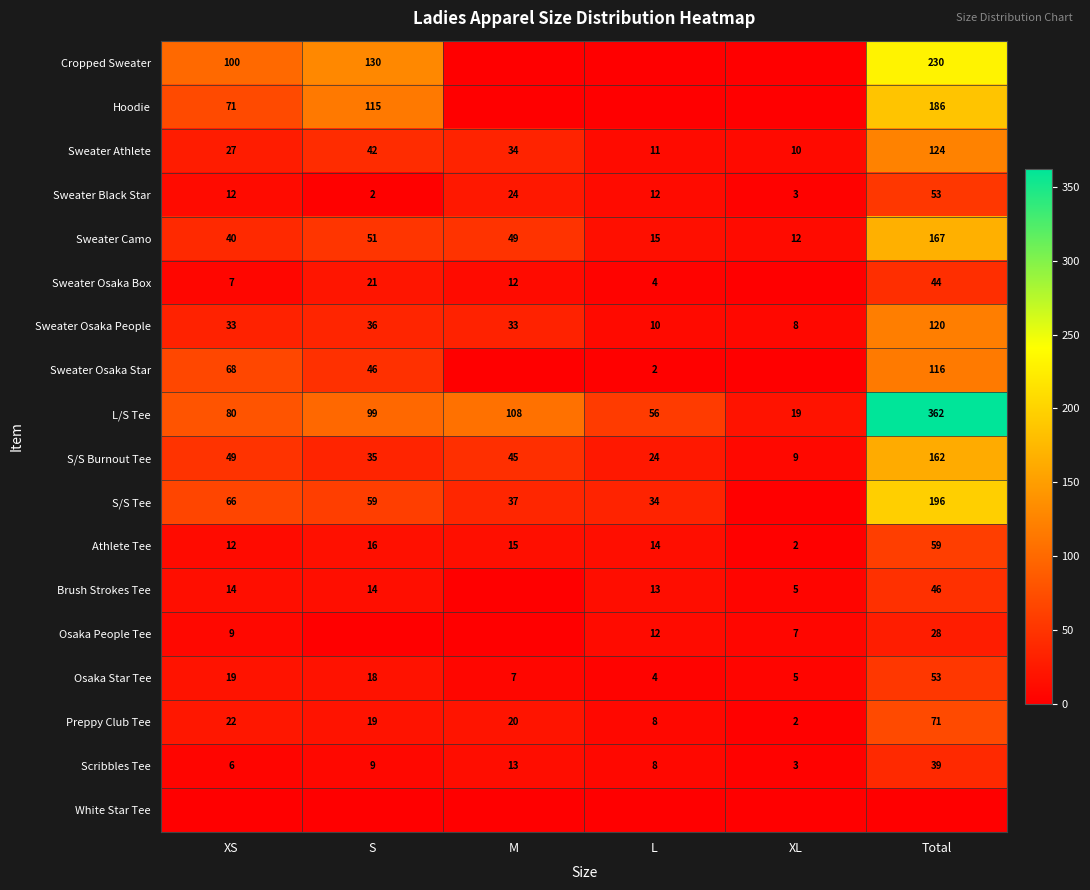

How many distinct data groups are displayed?

18